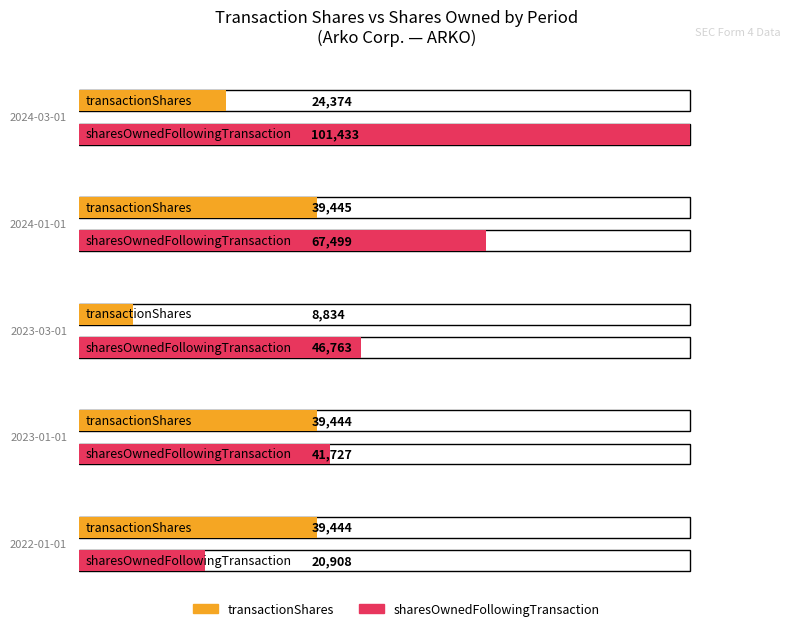

Between 2024-01-01 and 2023-01-01, which is larger?

2024-01-01